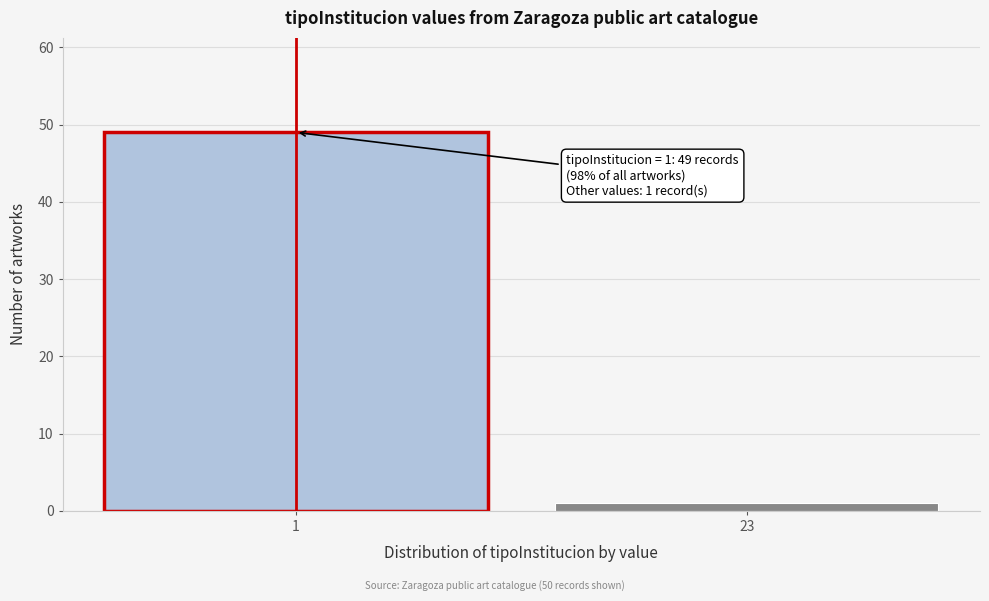

Reading right to left, list all the values displayed in this chart.

23=1	1=49